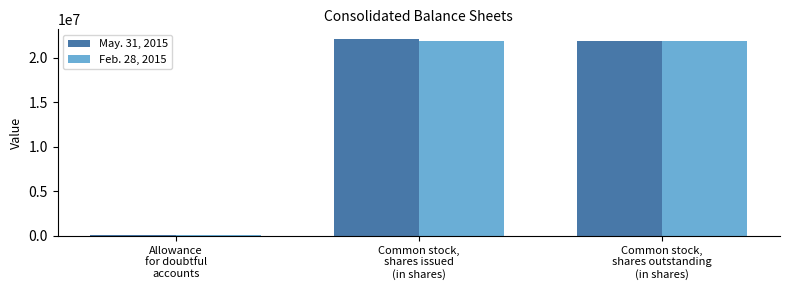

Reading left to right, list all the values displayed in this chart.

May. 31, 2015: Allowance
for doubtful
accounts=65860	Common stock,
shares issued
(in shares)=22065484	Common stock,
shares outstanding
(in shares)=21815484
Feb. 28, 2015: Allowance
for doubtful
accounts=59860	Common stock,
shares issued
(in shares)=21815484	Common stock,
shares outstanding
(in shares)=21815484